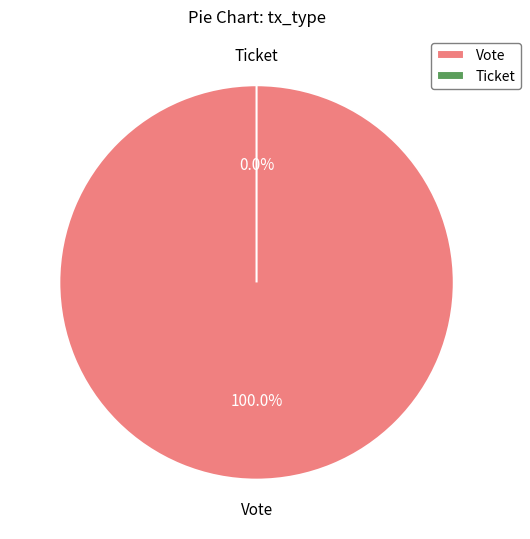

Which slice represents more than half of the pie?

Vote